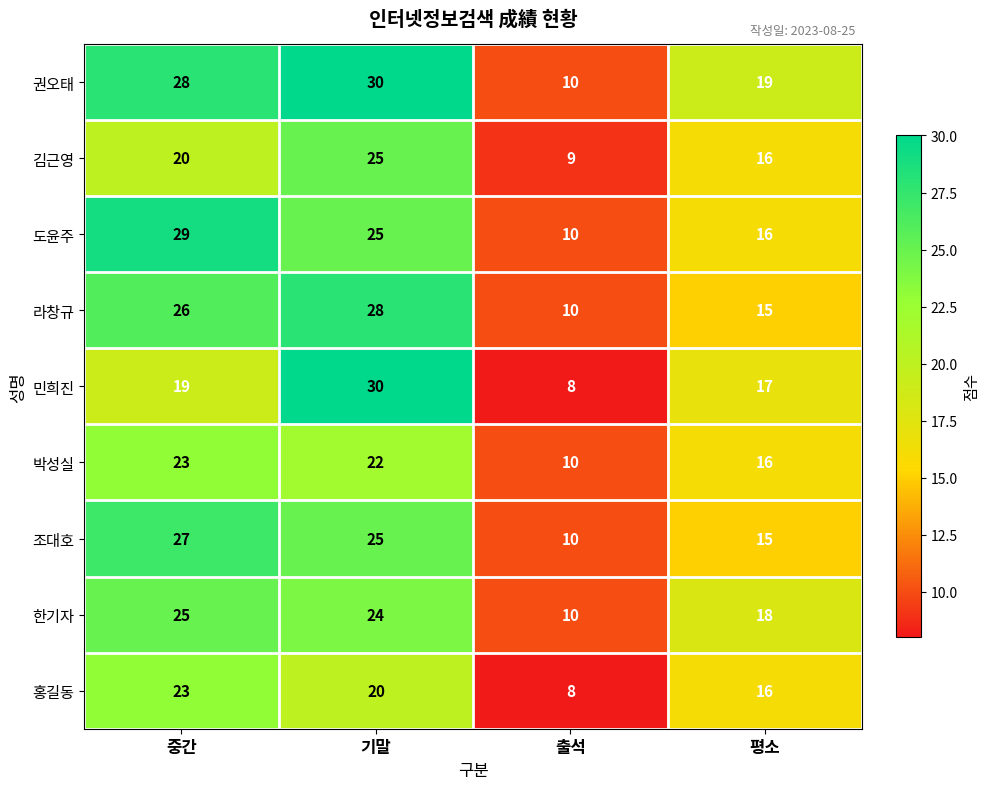

The value of 홍길동 at 출석 is 14. True or false?

False